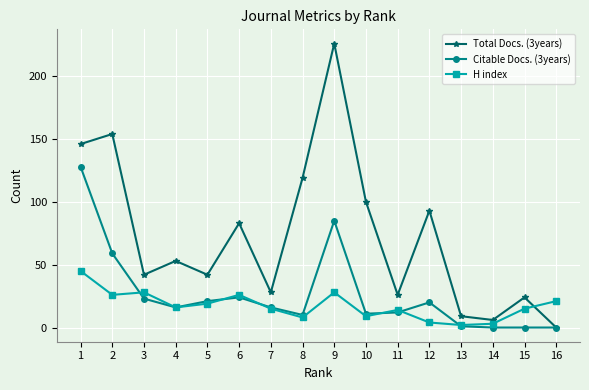

Reading left to right, list all the values displayed in this chart.

Total Docs. (3years): 146	154	42	53	42	83	28	119	226	100	26	93	9	6	24	0
Citable Docs. (3years): 128	59	23	16	21	24	16	10	85	11	12	20	1	0	0	0
H index: 45	26	28	16	19	26	15	8	28	9	14	4	2	3	15	21